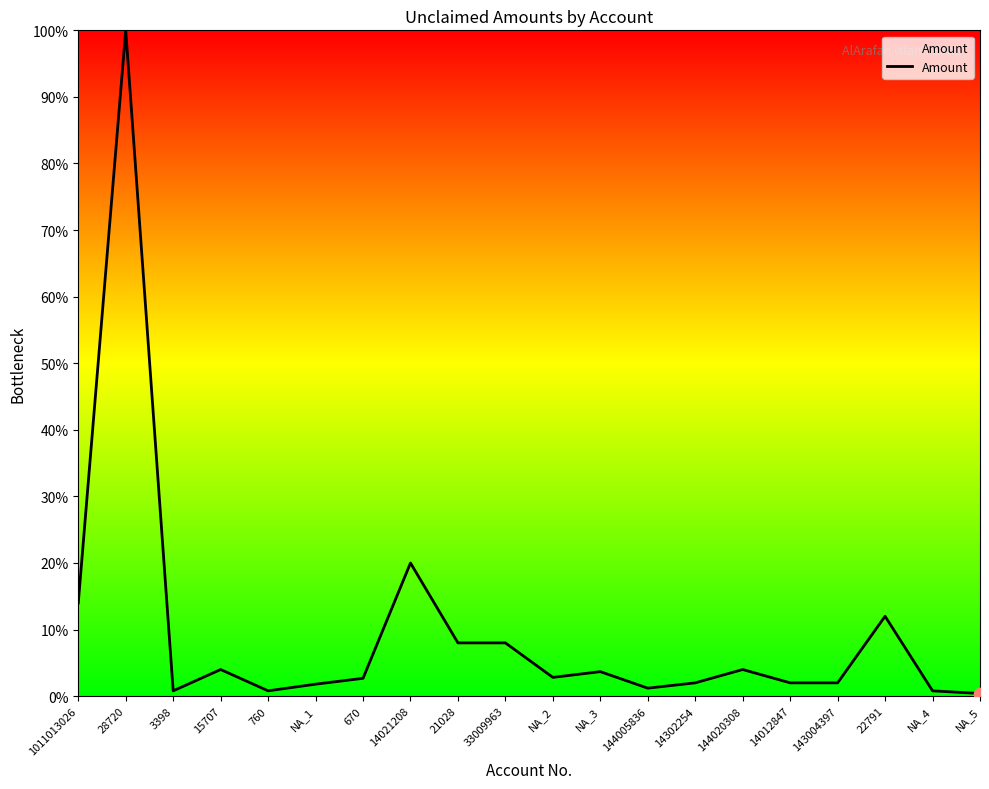

What is the change in value from 33009963 to 144005836?

-6.8